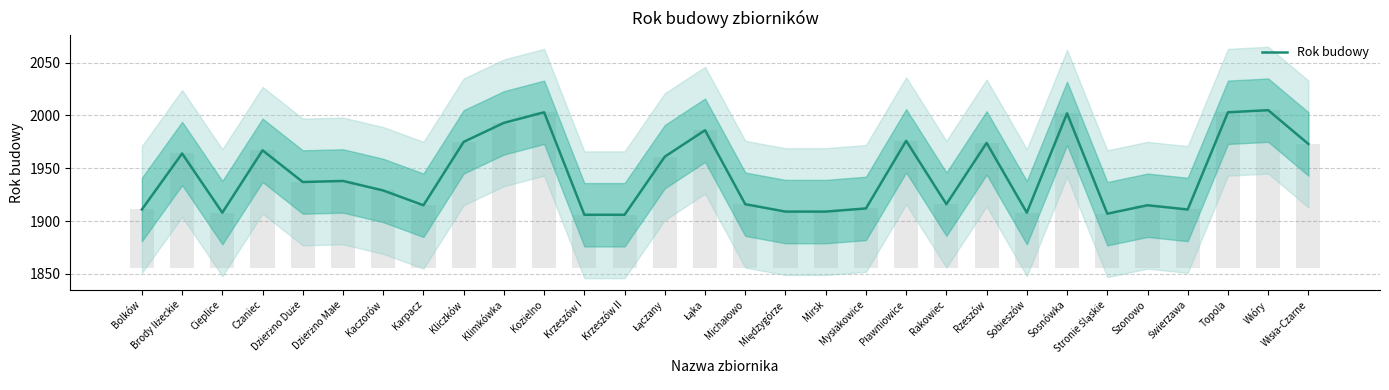

List the labels in order of value, largest first.

Wióry, Kozielno, Topola, Sosnówka, Klimkówka, Łąka, Pławniowice, Kliczków, Rzeszów, Wisła-Czarne, Czaniec, Brody Iłżeckie, Łączany, Dzierżno Małe, Dzierżno Duże, Kaczorów, Michałowo, Rakowiec, Karpacz, Szonowo, Mysłakowice, Bolków, Świerzawa, Międzygórze, Mirsk, Cieplice, Sobieszów, Stronie Śląskie, Krzeszów I, Krzeszów II